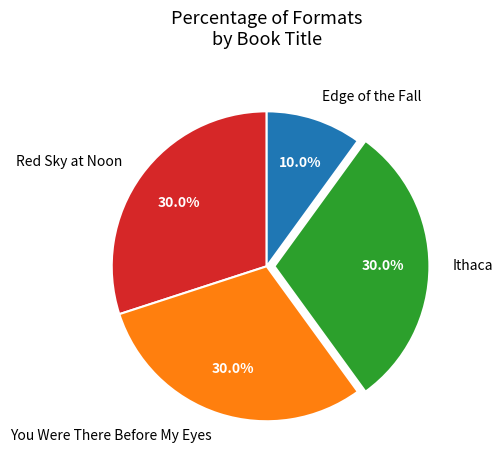

To the nearest percent, what portion does Ithaca represent?

30%